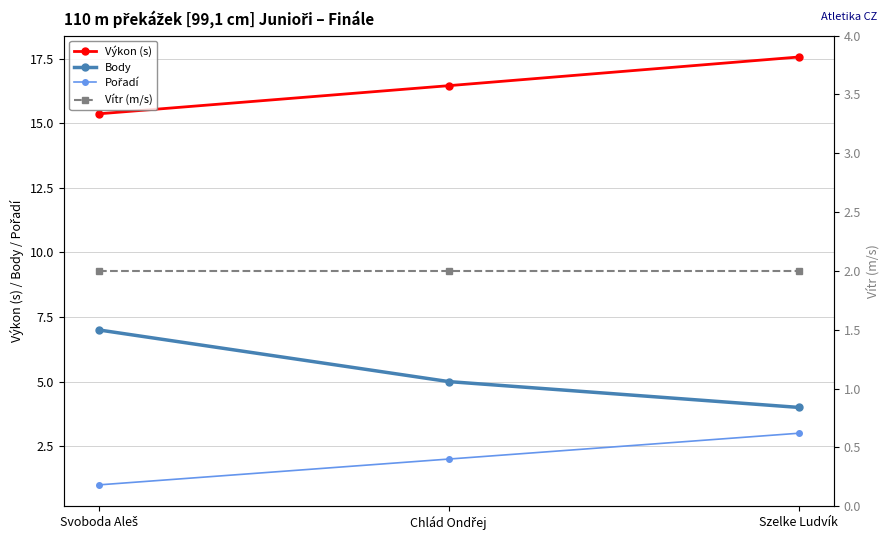

Reading right to left, transcribe all the data shown in this chart.

Výkon (s): Szelke Ludvík=17.6	Chlád Ondřej=16.5	Svoboda Aleš=15.4
Body: Szelke Ludvík=4.0	Chlád Ondřej=5.0	Svoboda Aleš=7.0
Pořadí: Szelke Ludvík=3.0	Chlád Ondřej=2.0	Svoboda Aleš=1.0
Vítr (m/s): Szelke Ludvík=2.0	Chlád Ondřej=2.0	Svoboda Aleš=2.0